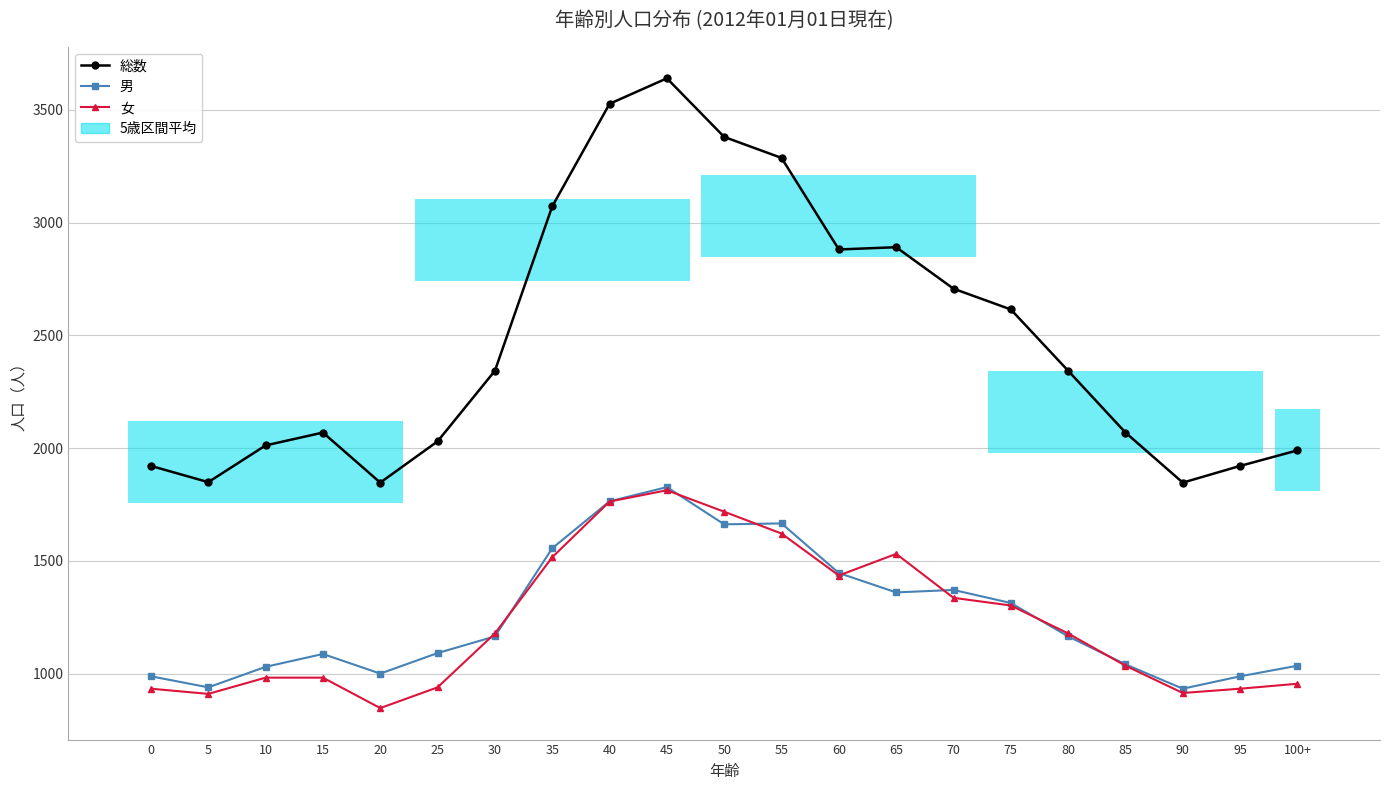

At how many categories does at least one series exceed 2673?

8